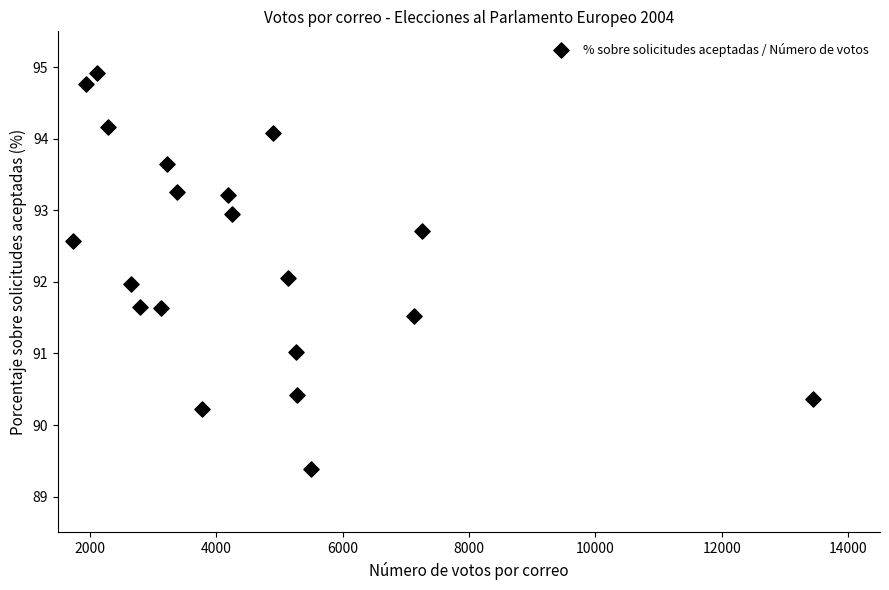

What is the range of X values (max minus min)?

11702.0